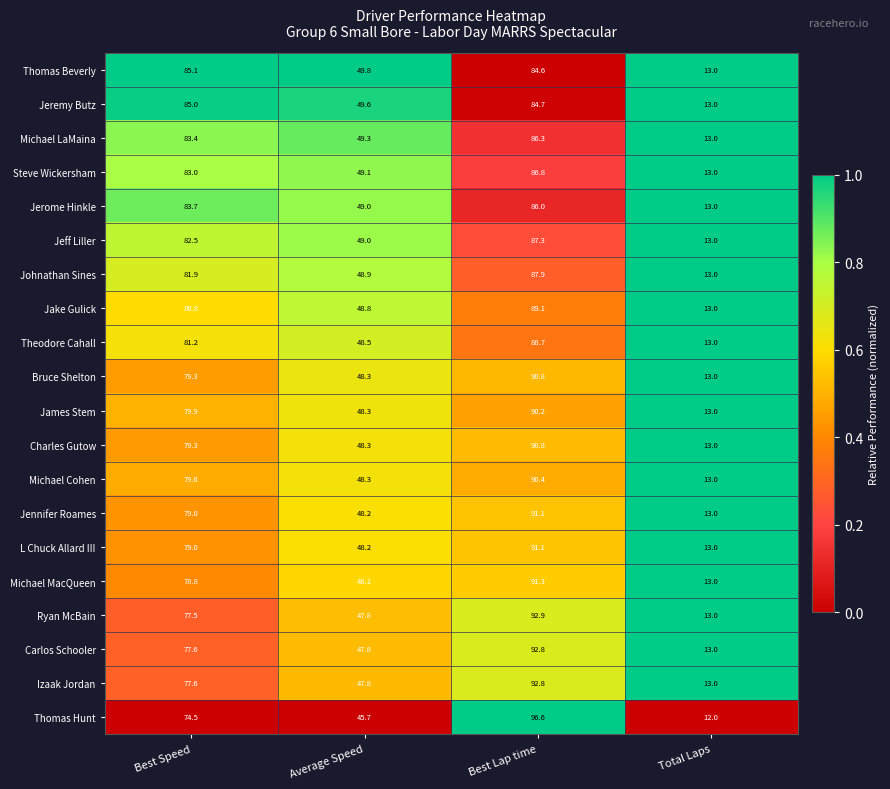

At which category is the sum across all series the highest?

Best Lap time